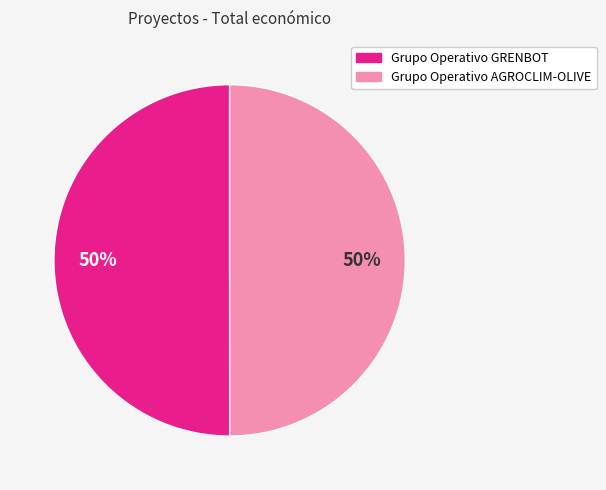

Approximately how many times larger is the value at Grupo Operativo GRENBOT compared to Grupo Operativo AGROCLIM-OLIVE?

1.0